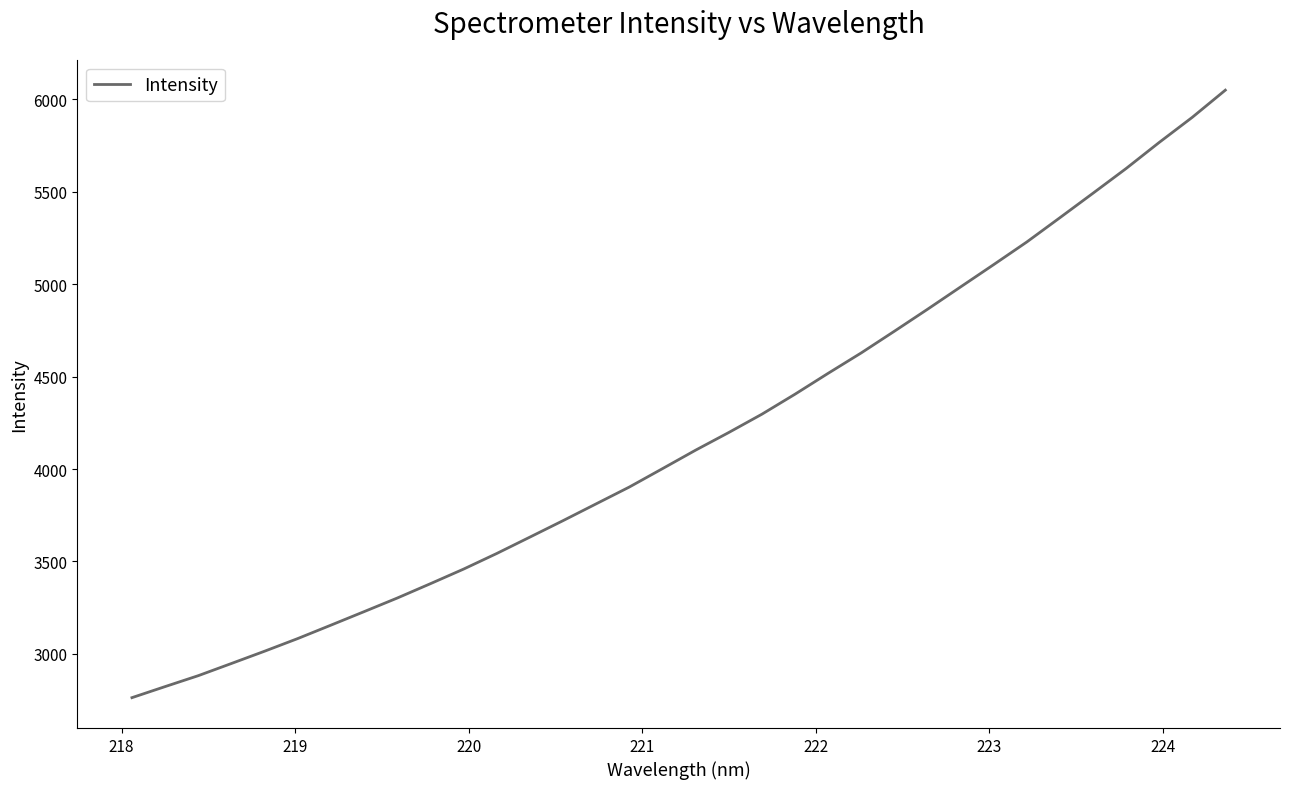

What is the maximum value shown in the chart?

6049.8